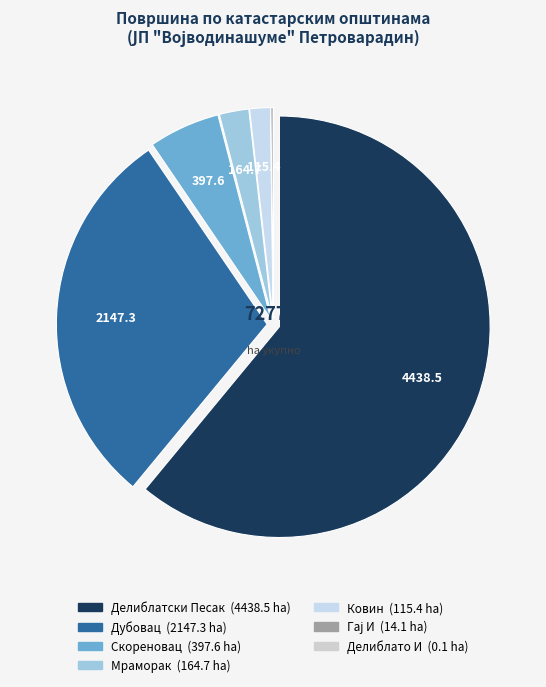

How many segments does this pie chart have?

7